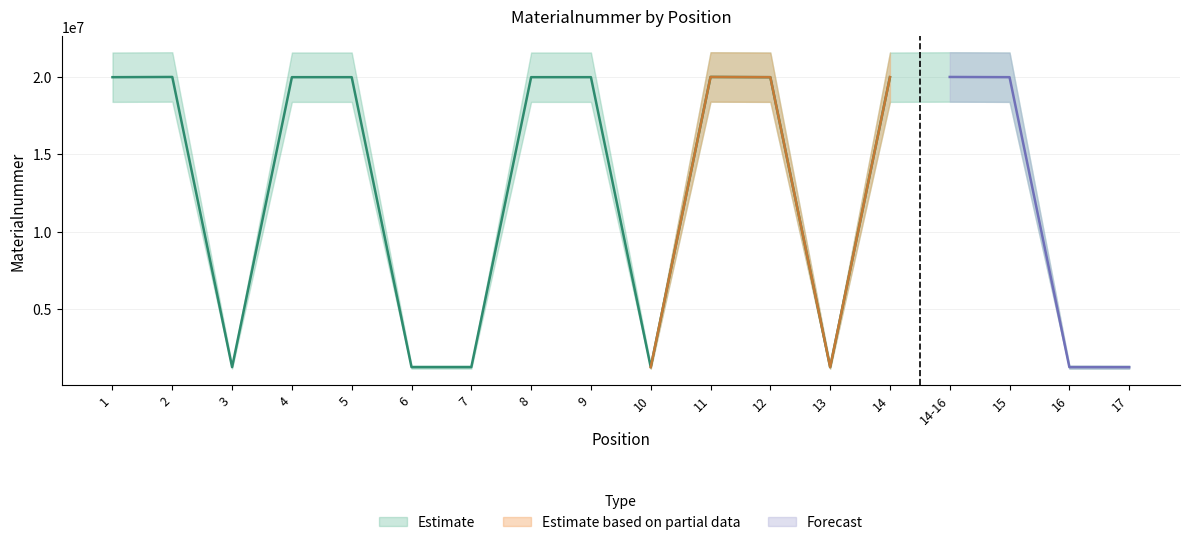

What is the difference between the second highest and minimum values?

18796897